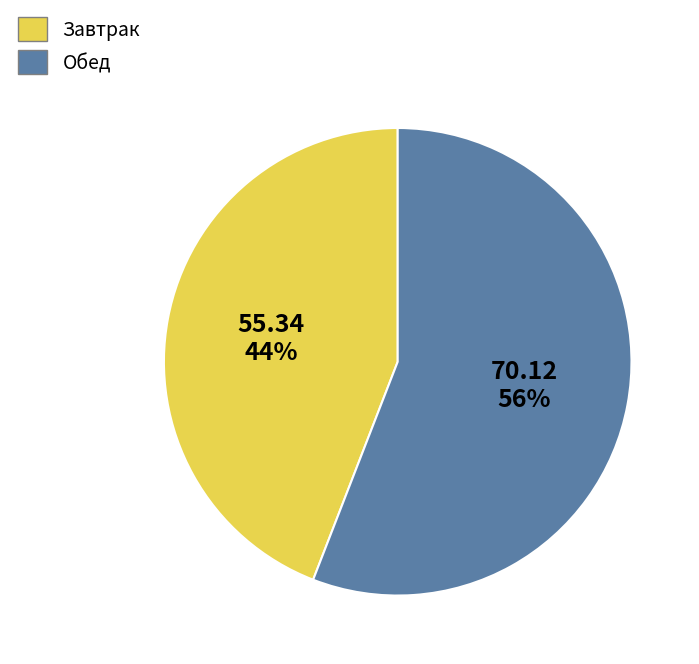

To the nearest percent, what is the average slice percentage?

50%